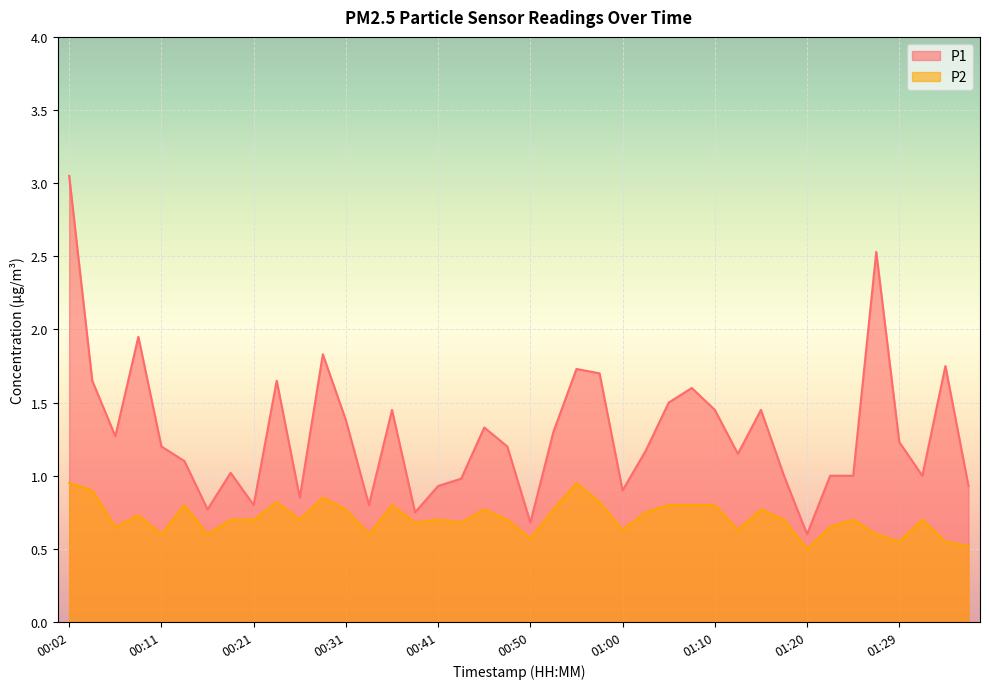

What is the label of the 16th point from the right?

01:00